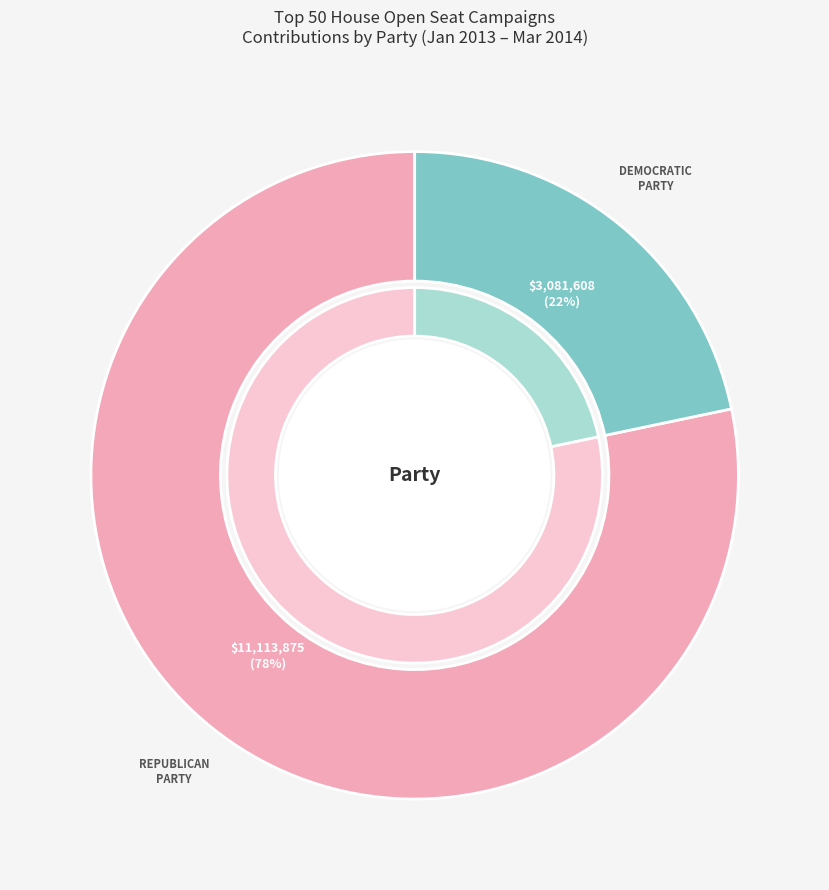

To the nearest percent, what is the average slice percentage?

50%